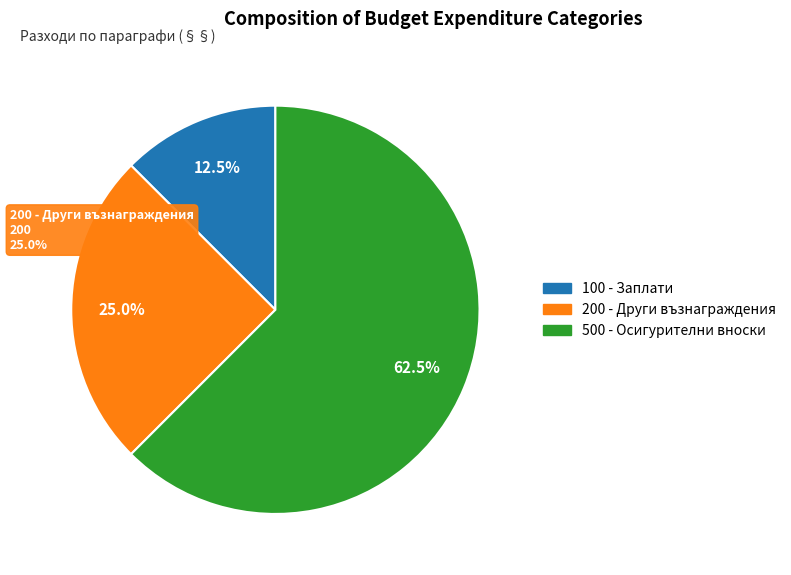

Count the number of slices in the pie.

3